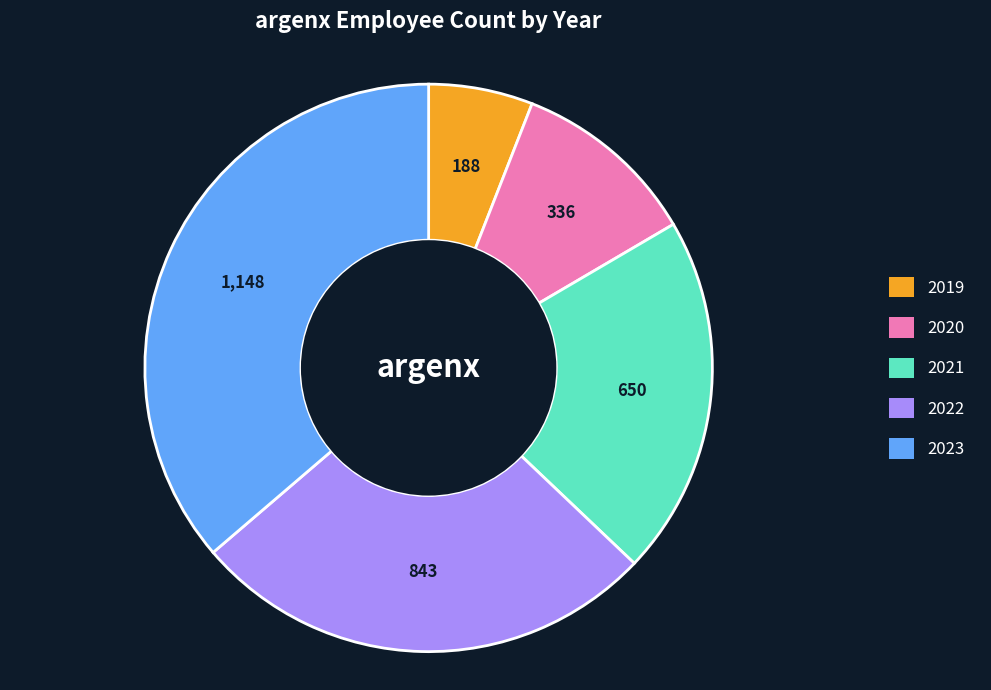

What is the smallest slice in the pie chart?

2019